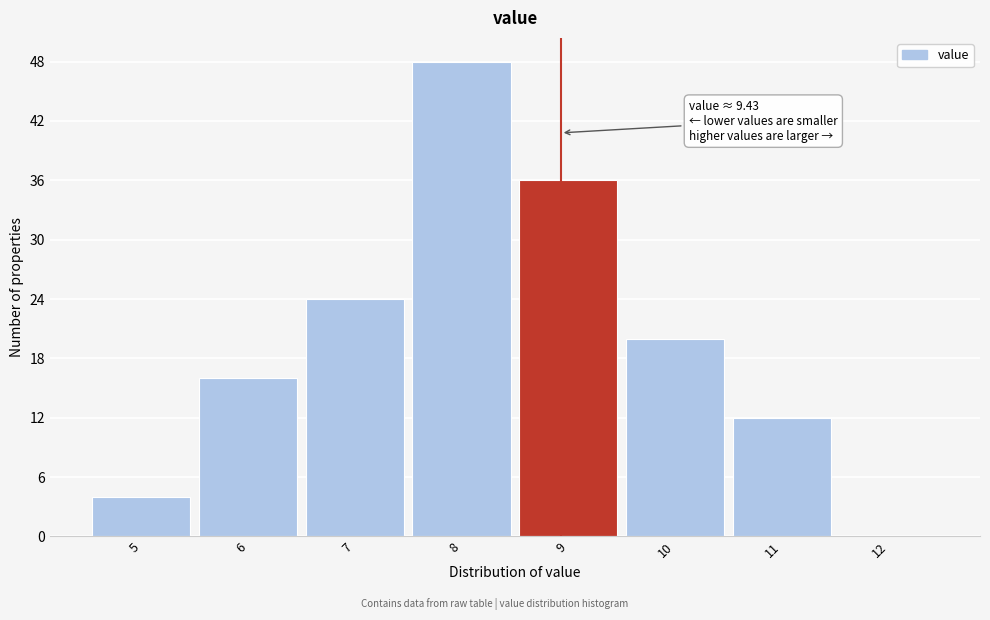

Reading right to left, extract all data points from this chart.

12=0	11=12	10=20	9=36	8=48	7=24	6=16	5=4